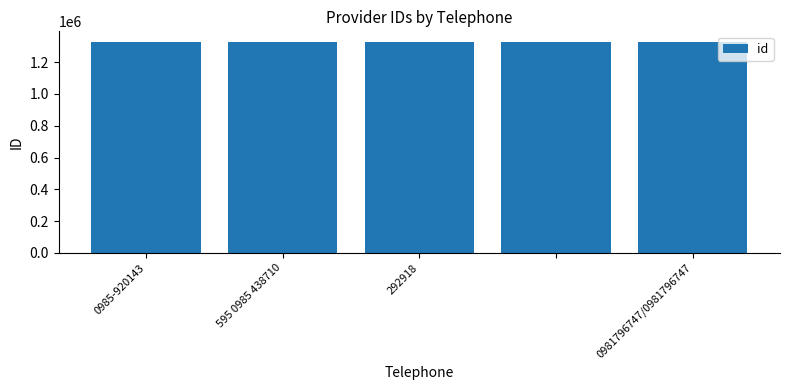

What is the smallest value displayed?

1327585